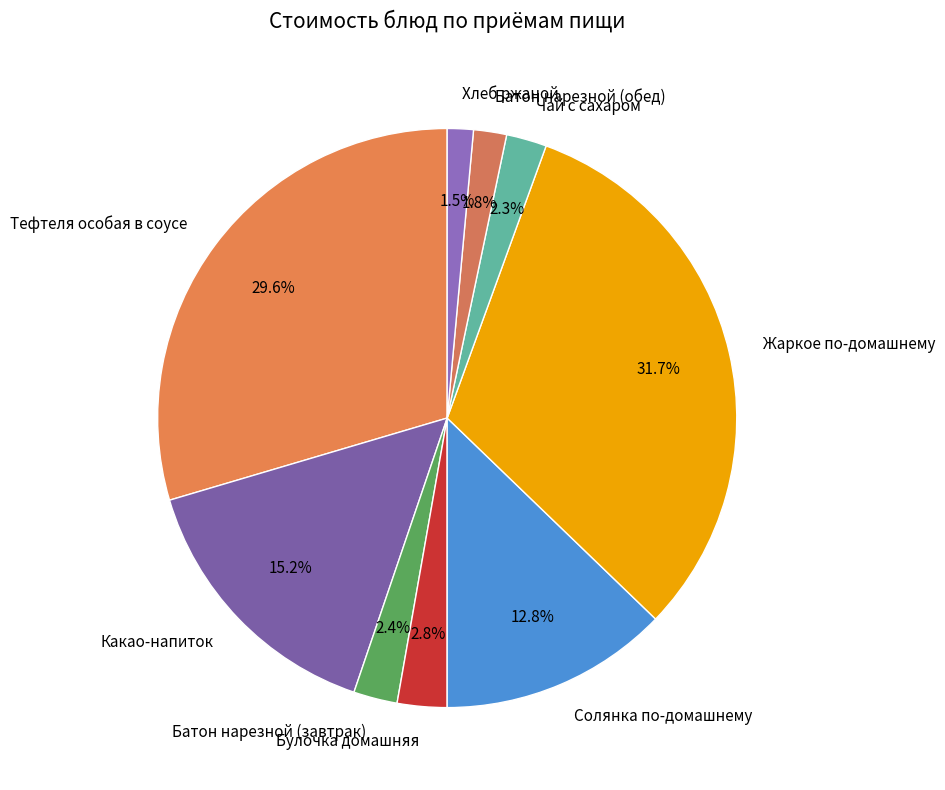

To the nearest percent, what percentage of the pie is Жаркое по-домашнему?

32%